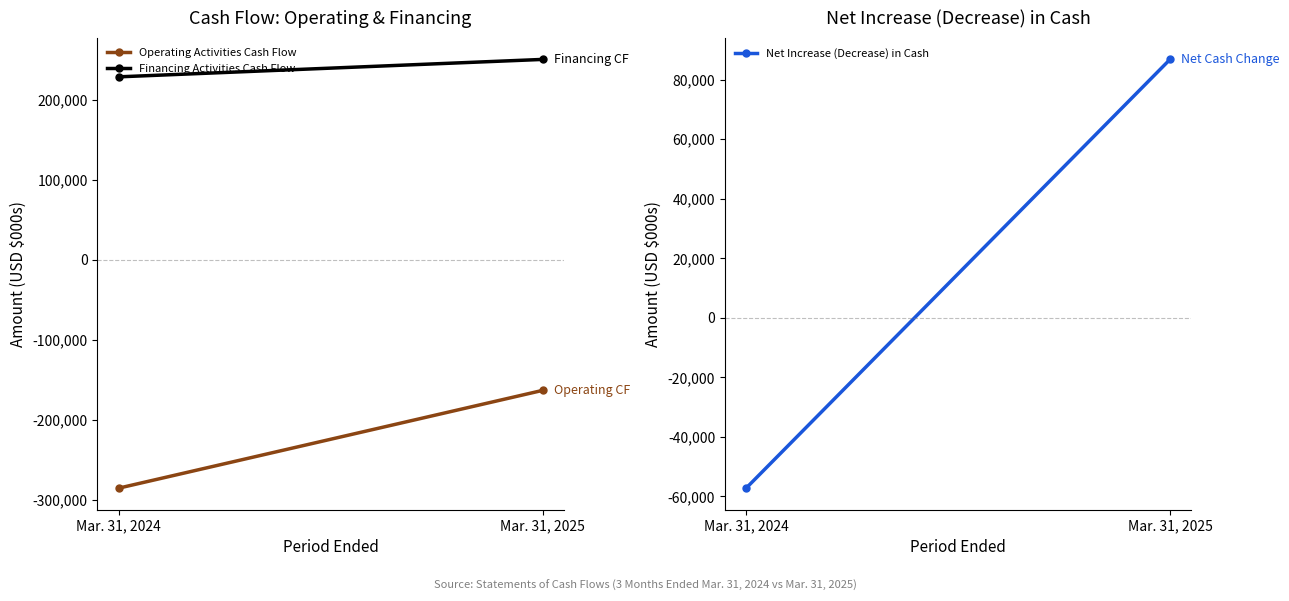

Which has a higher value, Mar. 31, 2025 or Mar. 31, 2024?

Mar. 31, 2025